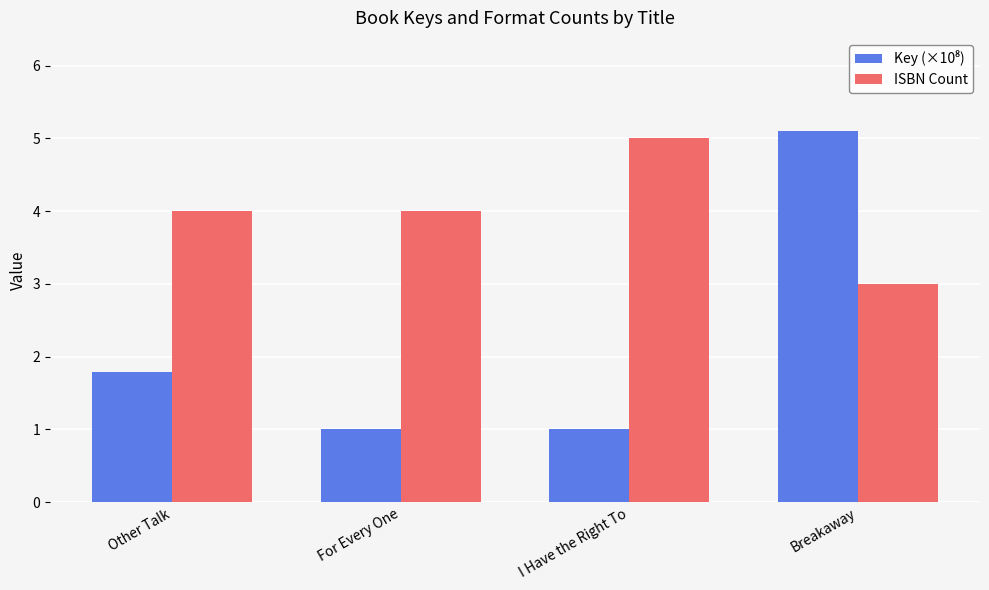

The ISBN Count series shows 6.3 at Other Talk. True or false?

False